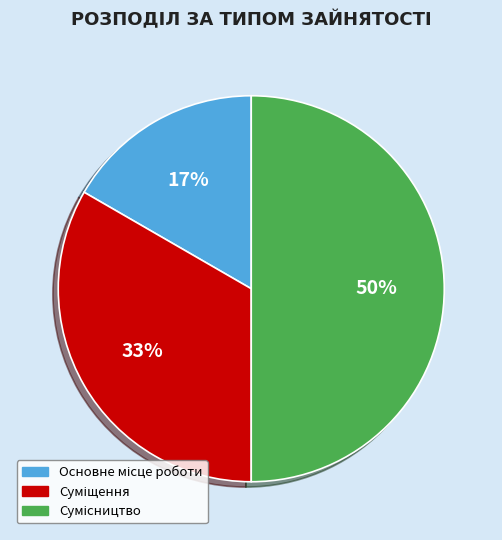

To the nearest percent, what is the difference between the largest and smallest slice percentages?

33%